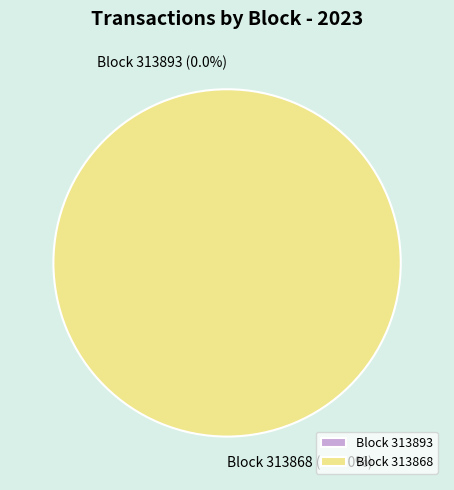

Which slice represents more than half of the pie?

313868